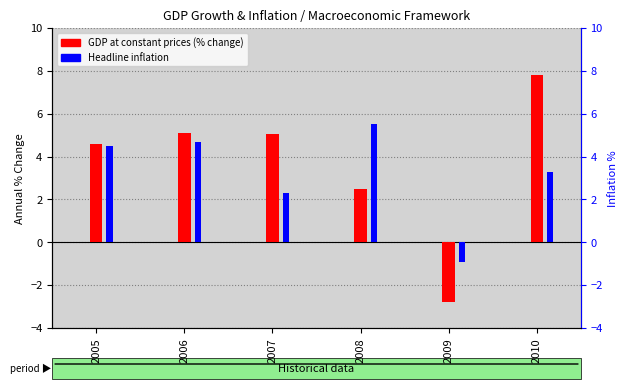

How many data points does each series have?

6